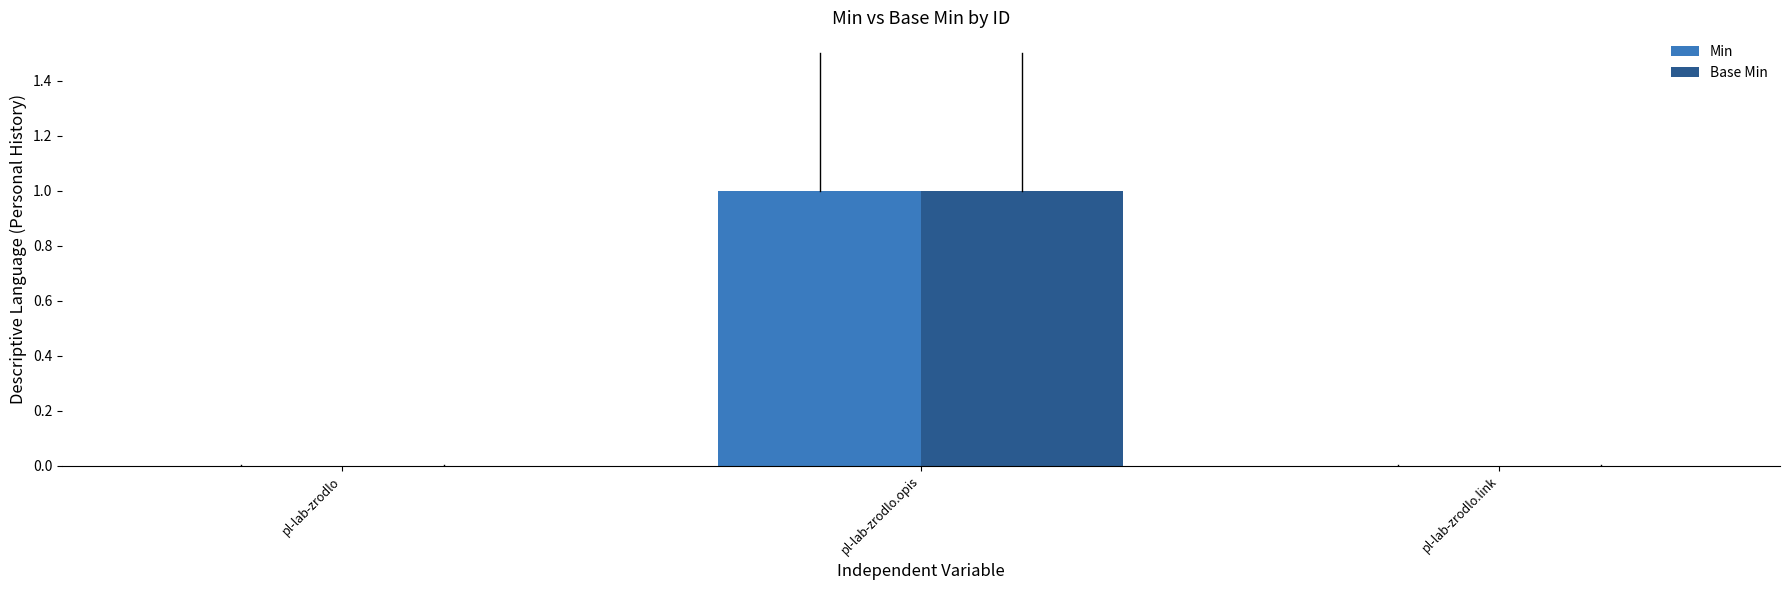

Is the value of Min at pl-lab-zrodlo.opis greater than the value of Base Min at pl-lab-zrodlo?

Yes